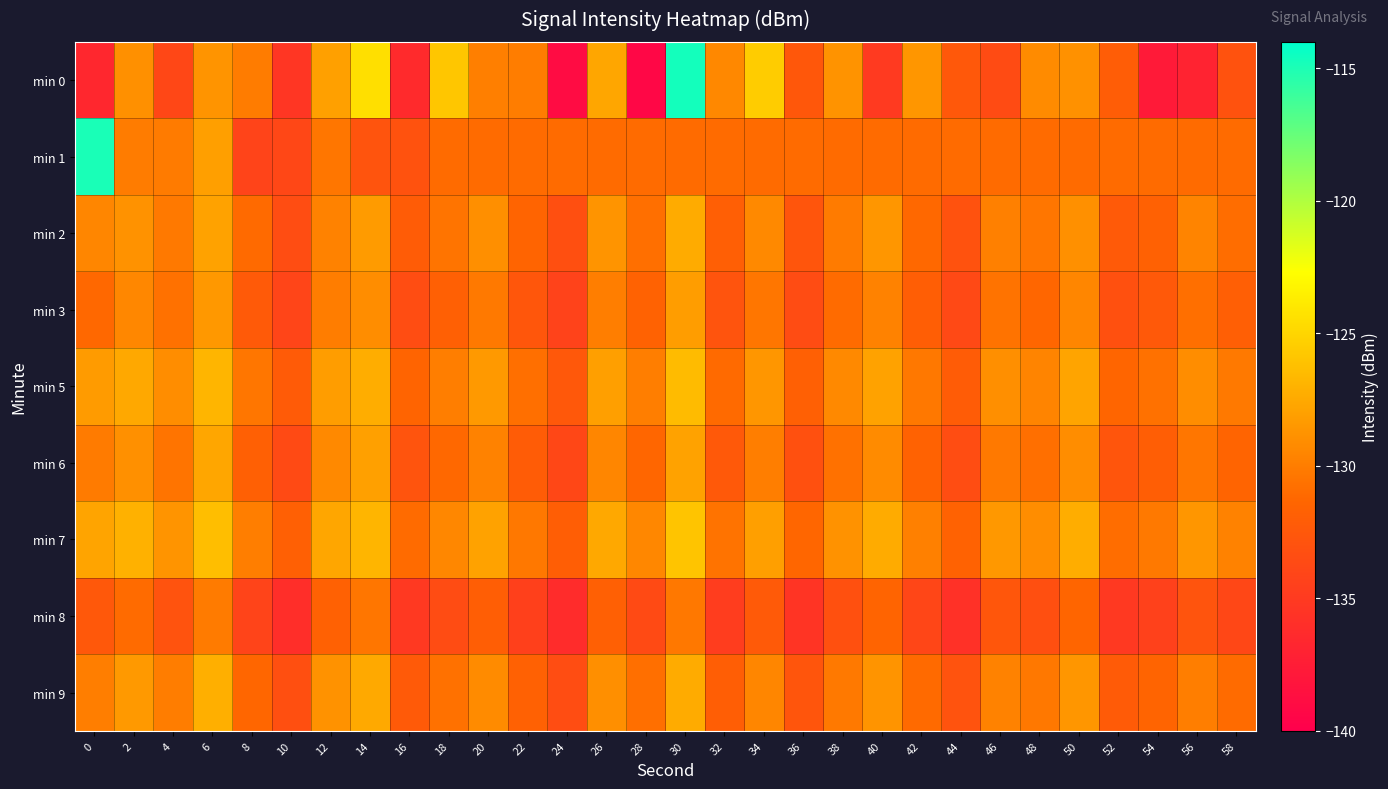

Reading left to right, transcribe all the data shown in this chart.

min 0: 0=-136.6	2=-128.9	4=-133.9	6=-128.7	8=-130.1	10=-135.3	12=-128.0	14=-124.4	16=-136.4	18=-125.9	20=-129.8	22=-130.0	24=-138.9	26=-127.7	28=-139.3	30=-114.7	32=-129.4	34=-125.5	36=-132.6	38=-128.7	40=-135.1	42=-128.6	44=-132.5	46=-133.6	48=-129.2	50=-128.8	52=-132.0	54=-137.7	56=-136.9	58=-133.0
min 1: 0=-114.9	2=-130.1	4=-130.1	6=-128.1	8=-134.2	10=-133.9	12=-130.4	14=-132.8	16=-133.0	18=-131.0	20=-131.0	22=-131.0	24=-131.0	26=-131.0	28=-131.0	30=-131.0	32=-131.0	34=-131.0	36=-131.0	38=-131.0	40=-131.0	42=-131.0	44=-131.0	46=-131.0	48=-131.0	50=-131.0	52=-131.0	54=-131.0	56=-131.0	58=-131.0
min 2: 0=-129.5	2=-128.8	4=-130.2	6=-127.9	8=-131.1	10=-133.4	12=-129.7	14=-128.3	16=-132.1	18=-130.5	20=-129.0	22=-131.5	24=-133.2	26=-128.7	28=-130.8	30=-127.4	32=-131.9	34=-129.3	36=-132.7	38=-130.1	40=-128.6	42=-131.2	44=-133.0	46=-129.8	48=-130.4	50=-128.9	52=-132.3	54=-131.7	56=-129.6	58=-130.9
min 3: 0=-131.2	2=-129.4	4=-130.7	6=-128.5	8=-132.3	10=-134.1	12=-130.0	14=-129.1	16=-133.4	18=-131.8	20=-130.2	22=-132.6	24=-134.3	26=-129.9	28=-131.6	30=-128.2	32=-132.8	34=-130.4	36=-133.5	38=-131.0	40=-129.7	42=-132.0	44=-133.8	46=-130.6	48=-131.3	50=-129.5	52=-133.1	54=-132.4	56=-130.8	58=-131.9
min 5: 0=-128.3	2=-127.6	4=-129.1	6=-126.8	8=-130.4	10=-132.2	12=-128.2	14=-127.3	16=-131.5	18=-129.9	20=-128.4	22=-130.8	24=-132.5	26=-128.1	28=-129.9	30=-126.5	32=-131.1	34=-128.6	36=-131.8	38=-129.3	40=-127.9	42=-130.3	44=-132.1	46=-129.0	48=-129.6	50=-127.8	52=-131.4	54=-130.7	56=-129.1	58=-130.2
min 6: 0=-130.1	2=-128.9	4=-130.5	6=-127.7	8=-131.8	10=-133.7	12=-129.3	14=-128.0	16=-132.8	18=-131.2	20=-129.7	22=-132.1	24=-133.9	26=-129.5	28=-131.3	30=-127.9	32=-132.4	34=-129.9	36=-133.1	38=-130.7	40=-129.2	42=-131.6	44=-133.4	46=-130.2	48=-130.8	50=-129.1	52=-132.7	54=-132.0	56=-130.4	58=-131.5
min 7: 0=-127.8	2=-127.1	4=-128.7	6=-126.3	8=-129.9	10=-131.8	12=-127.7	14=-126.8	16=-131.0	18=-129.4	20=-127.9	22=-130.3	24=-132.0	26=-127.6	28=-129.4	30=-126.0	32=-130.6	34=-128.1	36=-131.3	38=-128.8	40=-127.4	42=-129.8	44=-131.6	46=-128.5	48=-129.1	50=-127.3	52=-130.9	54=-130.2	56=-128.6	58=-129.7
min 8: 0=-132.5	2=-131.0	4=-132.9	6=-130.1	8=-134.2	10=-136.0	12=-131.7	14=-130.4	16=-135.1	18=-133.5	20=-132.0	22=-134.5	24=-136.2	26=-131.8	28=-133.7	30=-130.3	32=-134.8	34=-132.3	36=-135.5	38=-133.1	40=-131.5	42=-134.0	44=-135.8	46=-132.6	48=-133.2	50=-131.4	52=-135.1	54=-134.4	56=-132.8	58=-133.9
min 9: 0=-129.9	2=-128.4	4=-130.0	6=-127.2	8=-131.3	10=-133.2	12=-128.8	14=-127.5	16=-132.3	18=-130.7	20=-129.2	22=-131.7	24=-133.4	26=-129.0	28=-130.8	30=-127.4	32=-132.0	34=-129.5	36=-132.7	38=-130.2	40=-128.7	42=-131.1	44=-132.9	46=-129.7	48=-130.3	50=-128.6	52=-132.2	54=-131.5	56=-129.9	58=-131.0